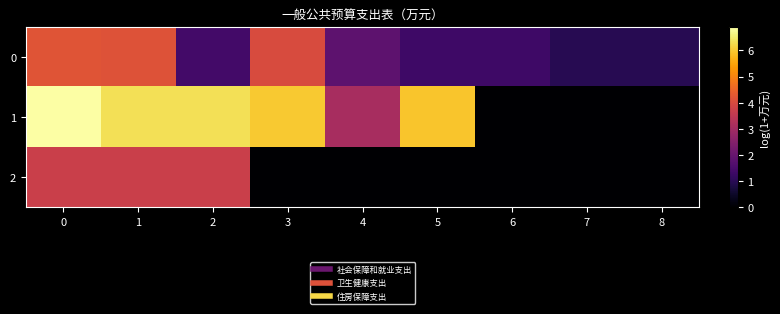

What is the total value across all series at 3?

10.0